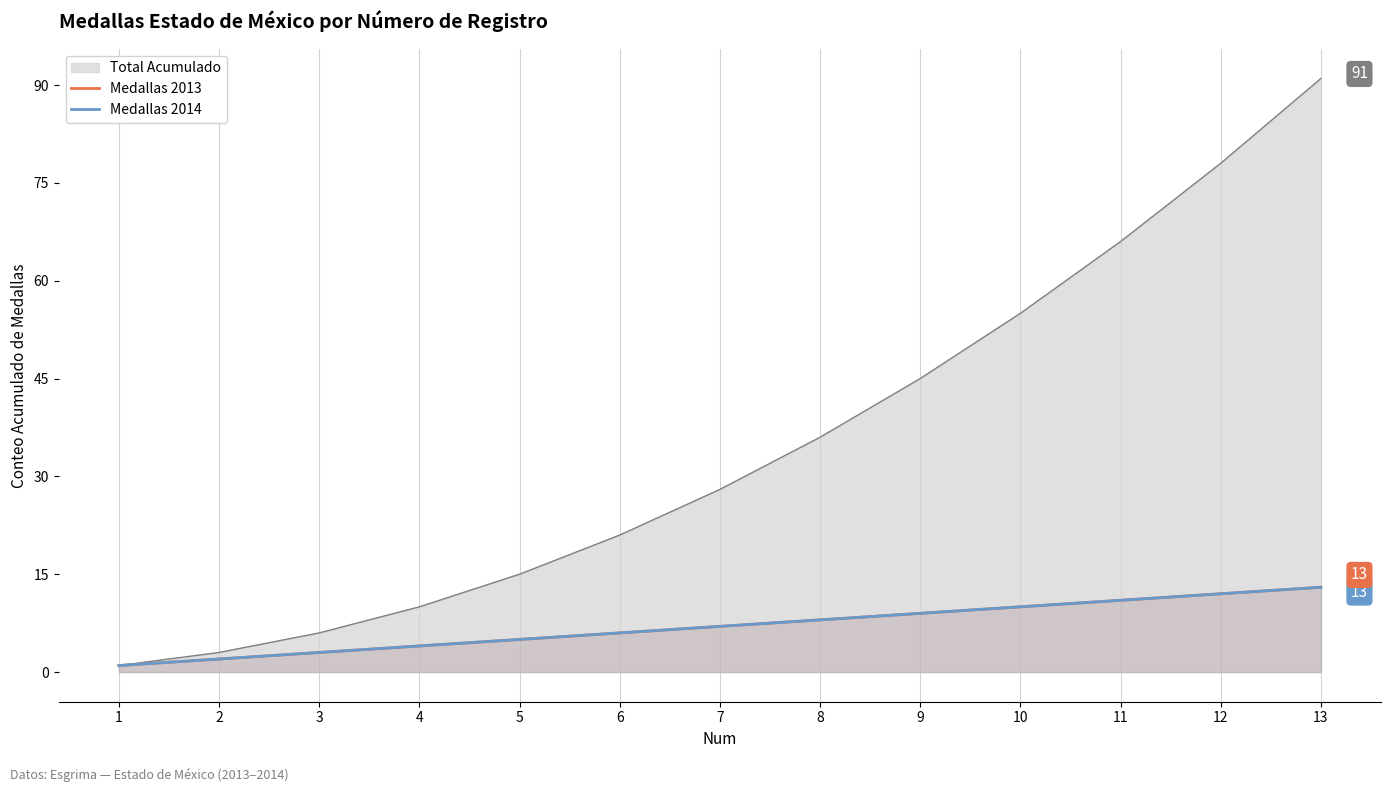

Reading right to left, list all the values displayed in this chart.

Medallas 2013: 13	12	11	10	9	8	7	6	5	4	3	2	1
Medallas 2014: 13	12	11	10	9	8	7	6	5	4	3	2	1